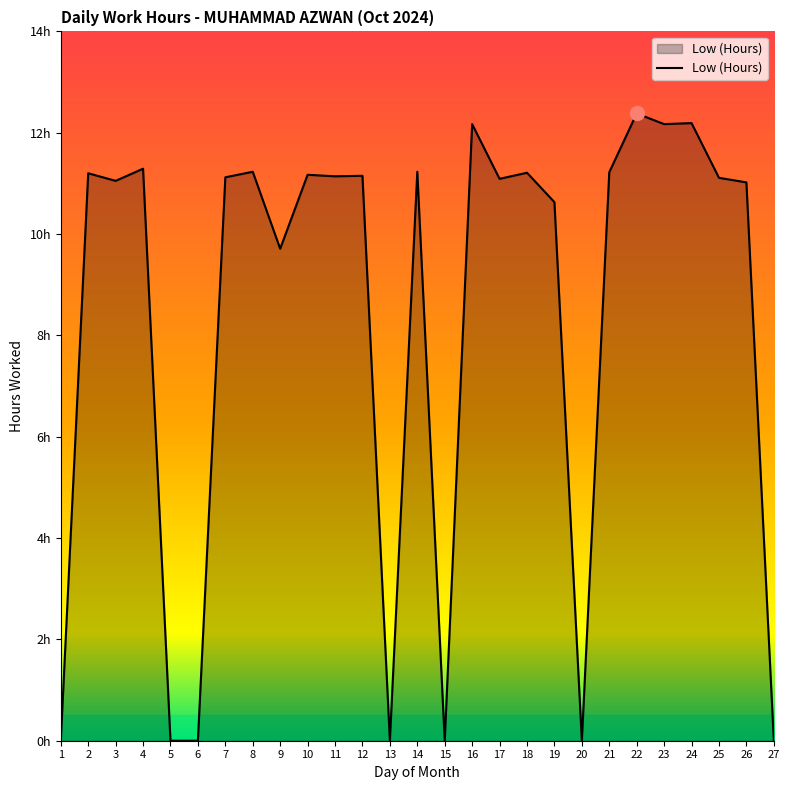

Where does the data first go above 11?

2